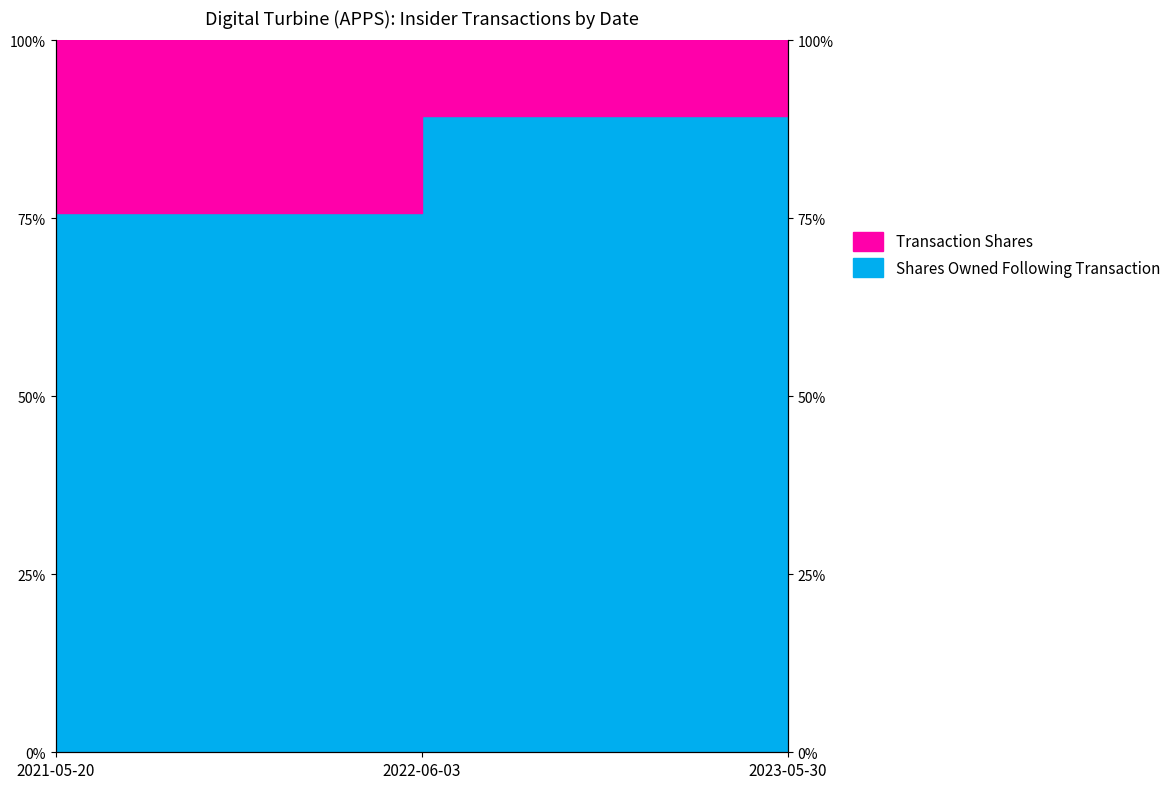

How many data points are less than 89?

1